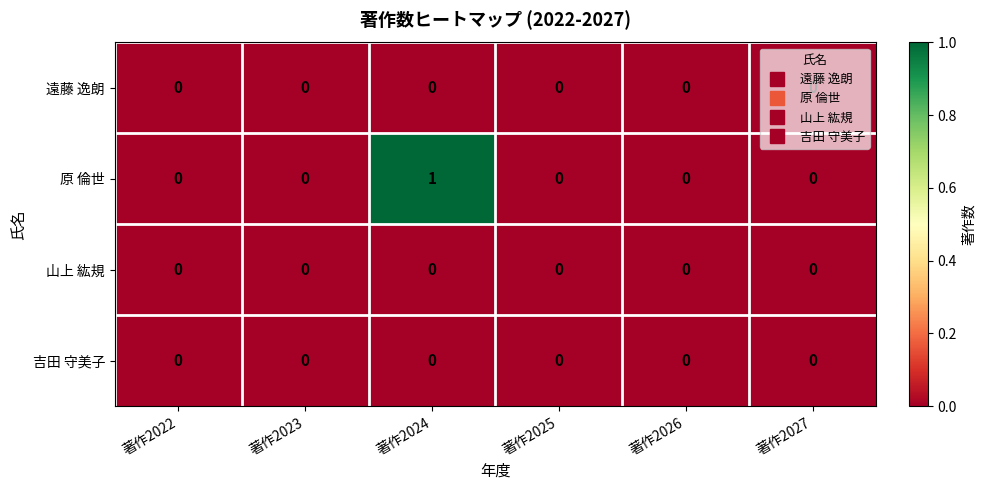

Which series has the widest spread of values?

原 倫世